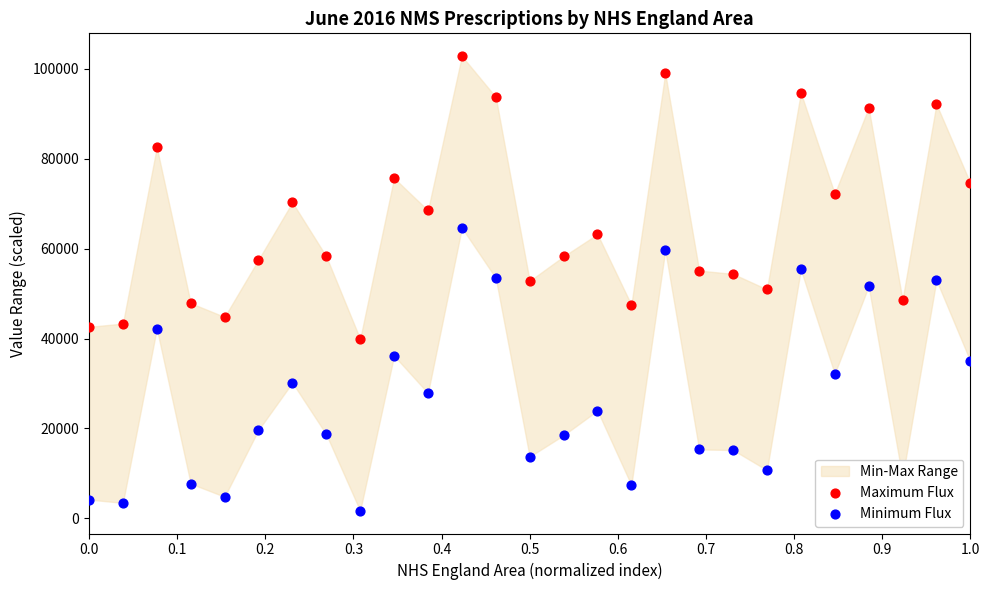

Is the value of Maximum Flux at 22 greater than the value of Minimum Flux at 16?

Yes